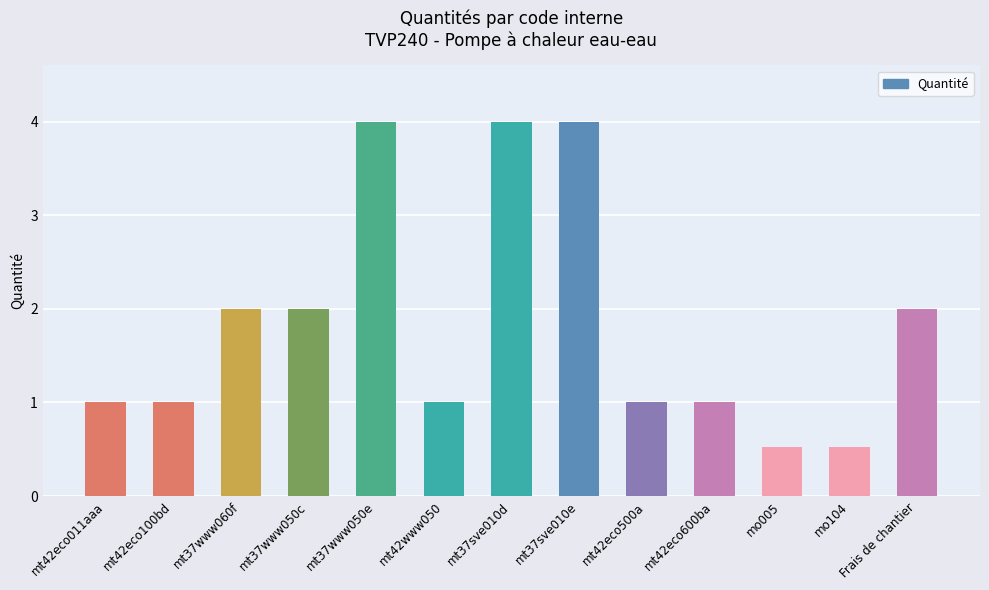

What is the minimum value shown in the chart?

0.5